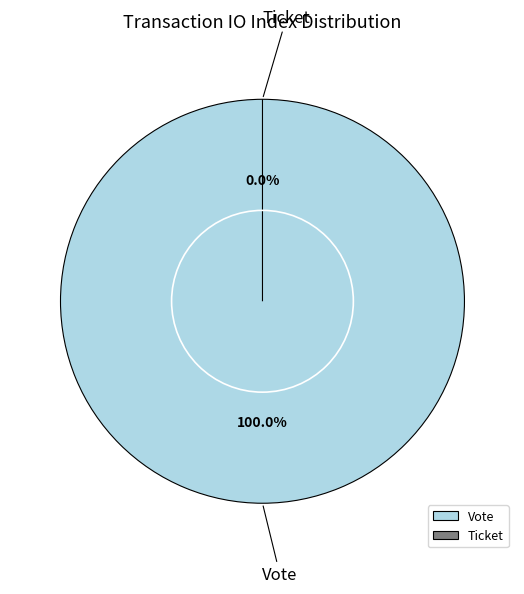

The Ticket slice represents 8% of the pie. True or false?

False